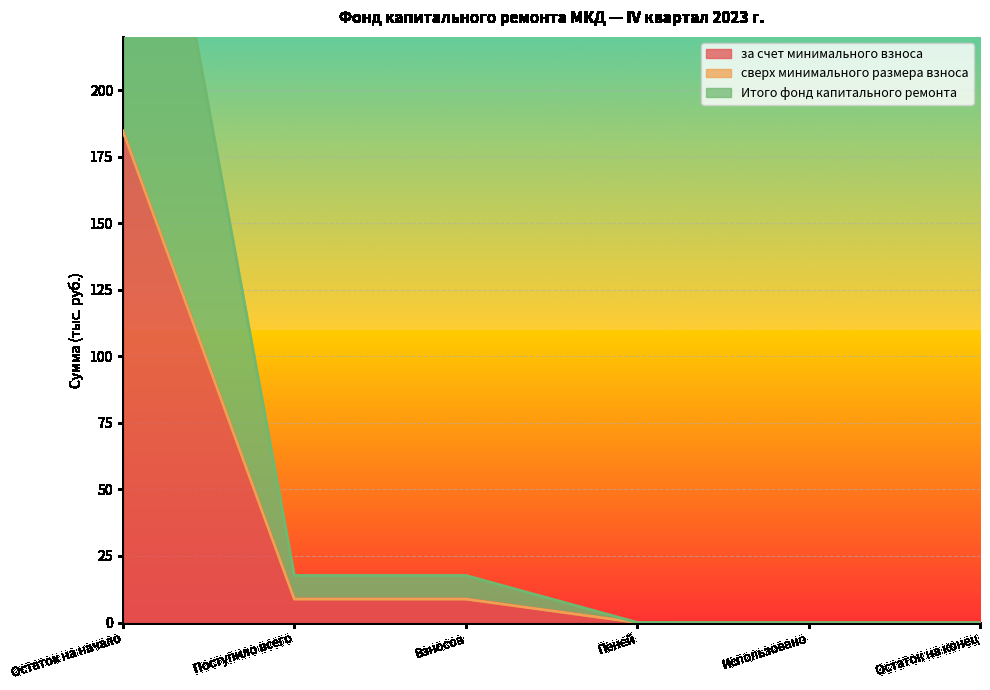

The за счет минимального взноса series shows 8.8 at Поступило всего. True or false?

True